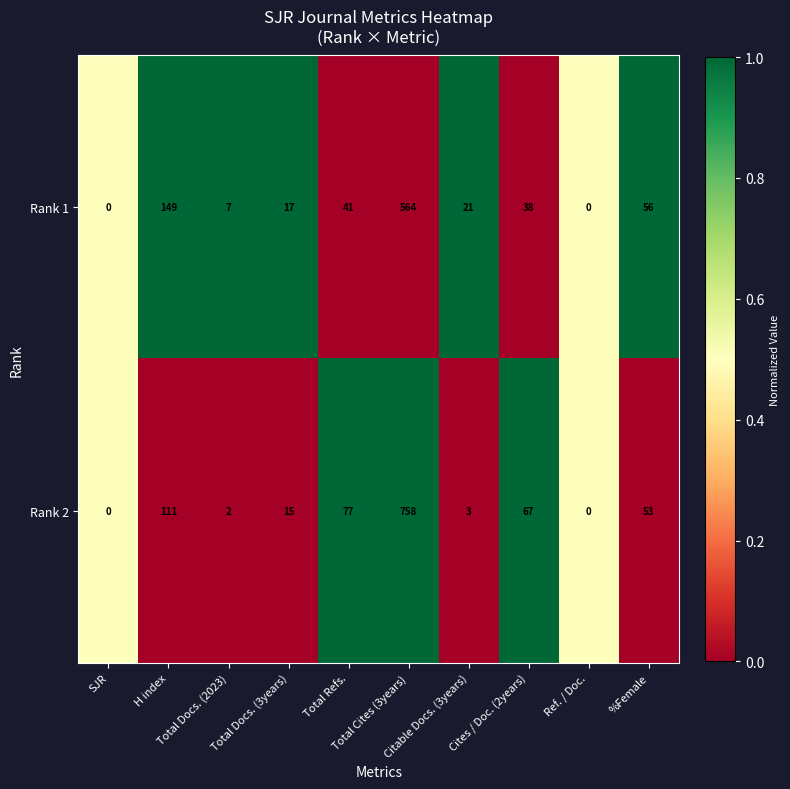

What is the spread (max minus min) of values at %Female?

3